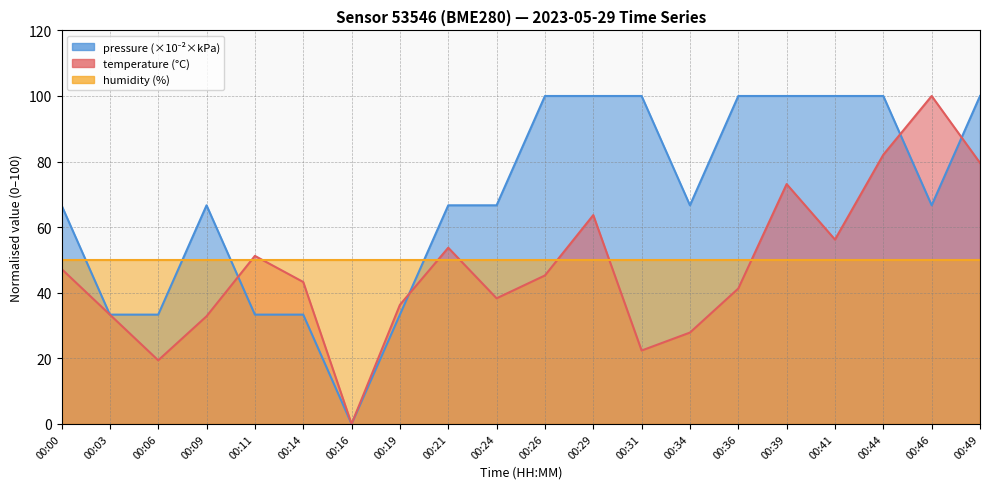

True or false: temperature has a value of 91.5 at 00:41.

False